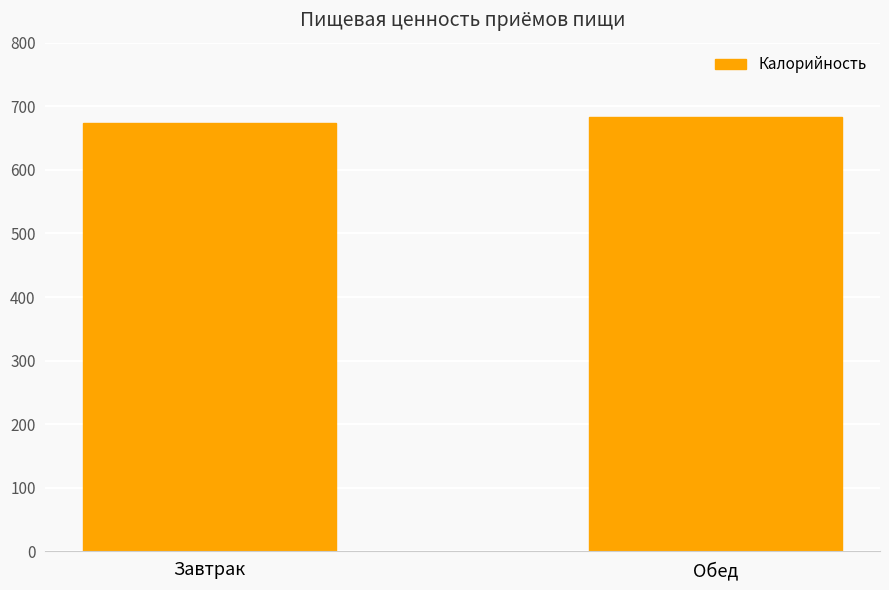

What is the maximum value shown in the chart?

682.6